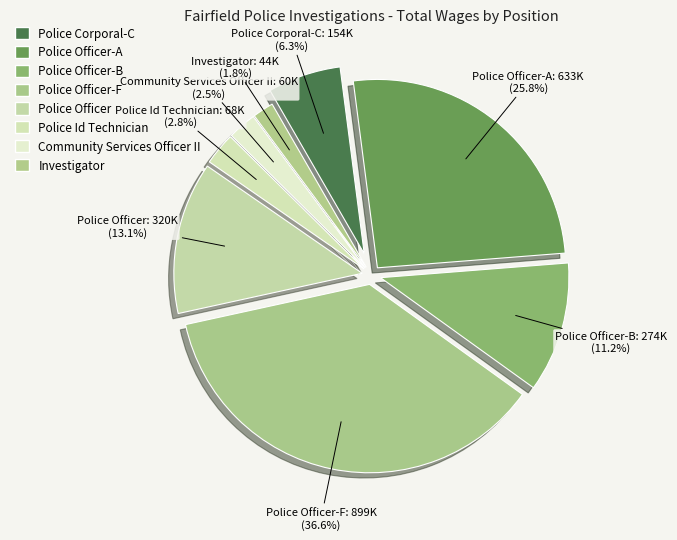

Rank the categories by value from highest to lowest.

Police Officer-F, Police Officer-A, Police Officer, Police Officer-B, Police Corporal-C, Police Id Technician, Community Services Officer II, Investigator